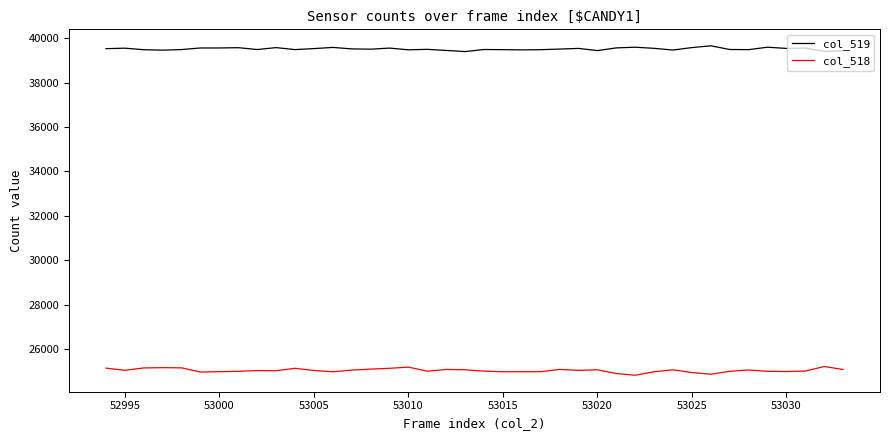

True or false: col_518 and col_519 intersect in this chart.

False